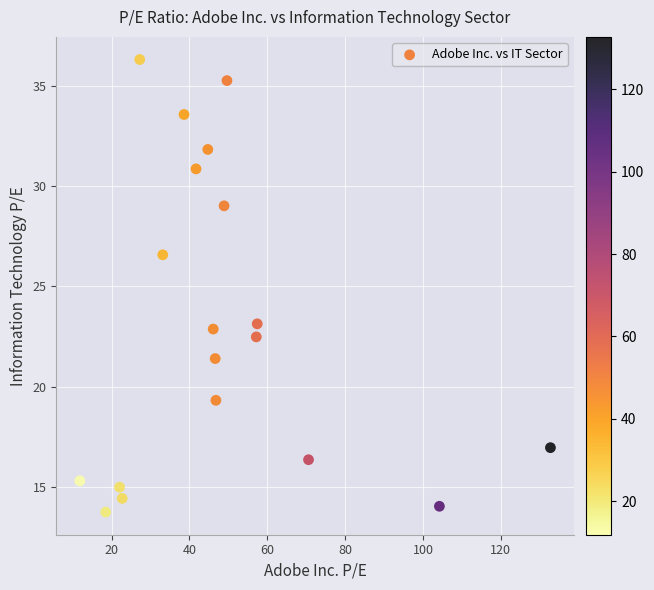

What Y value in the scatter plot is closest to 25?

26.6